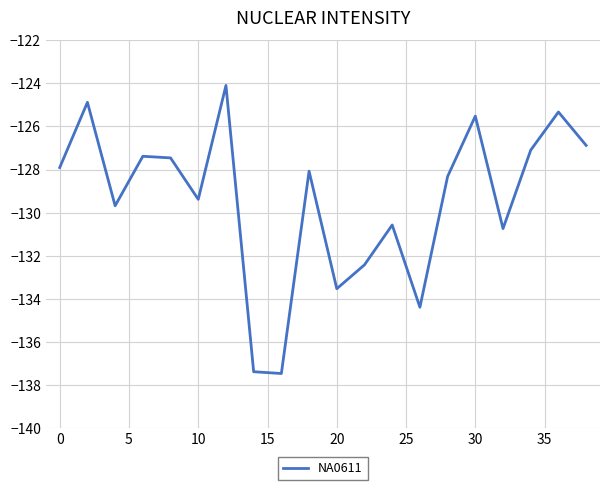

What is the minimum value shown in the chart?

-137.5